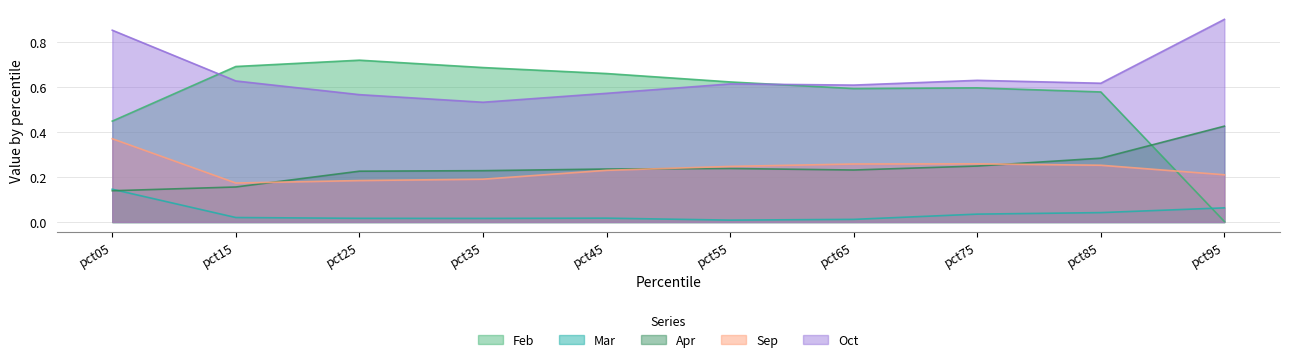

At pct55, list the series in order from largest to smallest.

Feb, Oct, Sep, Apr, Mar